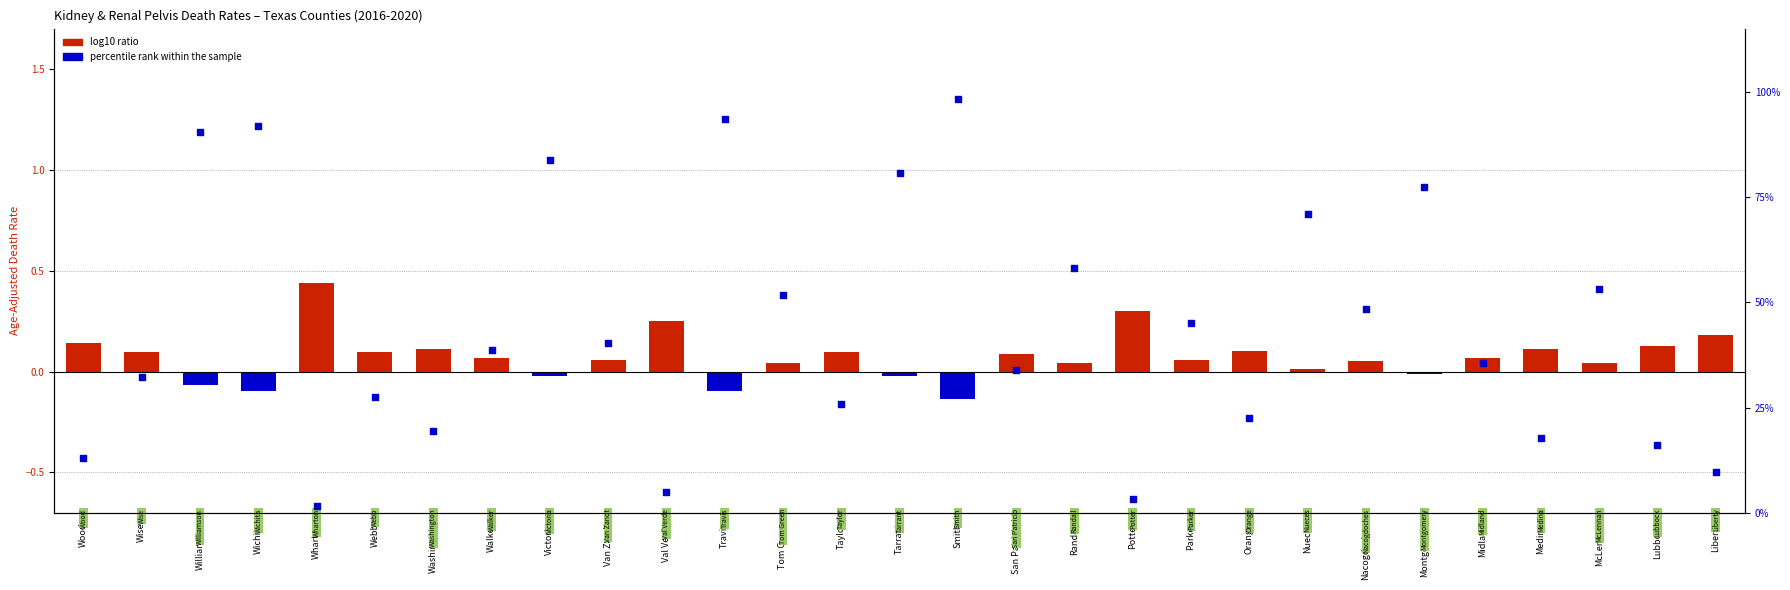

Which series reaches the maximum Y coordinate?

percentile rank within the sample